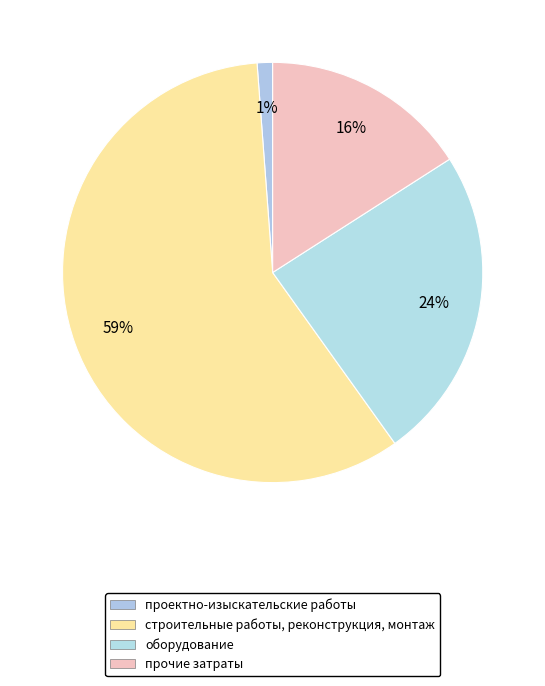

Between проектно-изыскательские работы and прочие затраты, which is larger?

прочие затраты